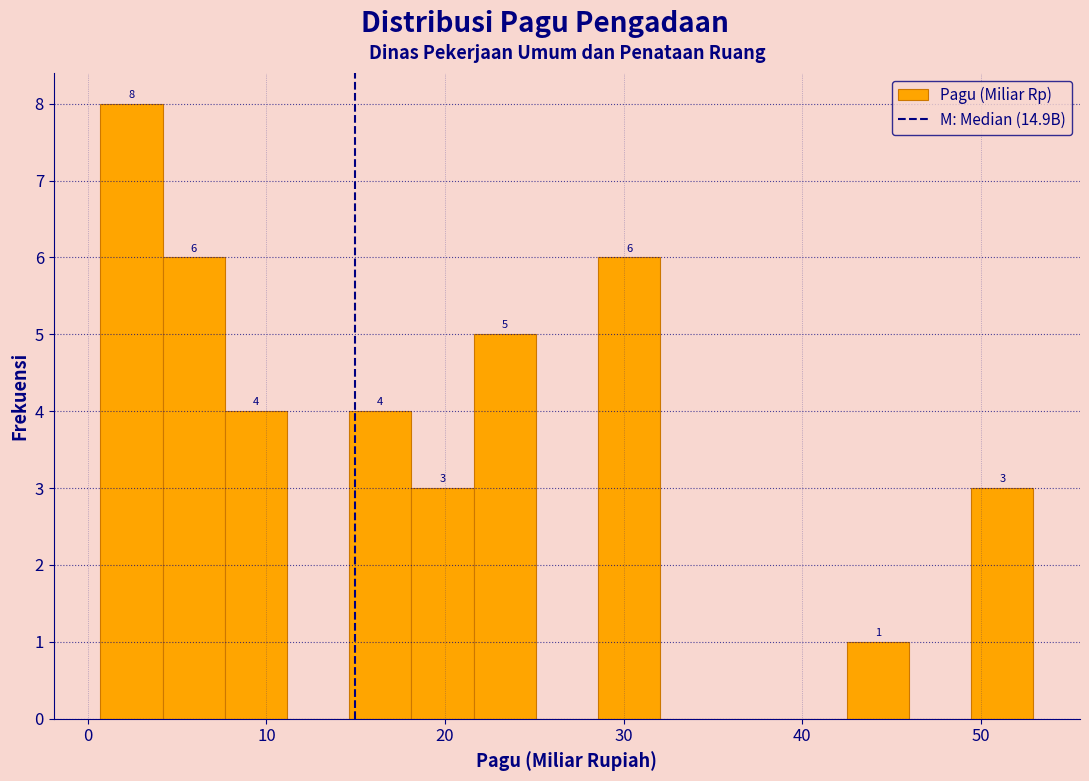

Read against the x-axis, roughly where is the centre of the tallest bar?

2